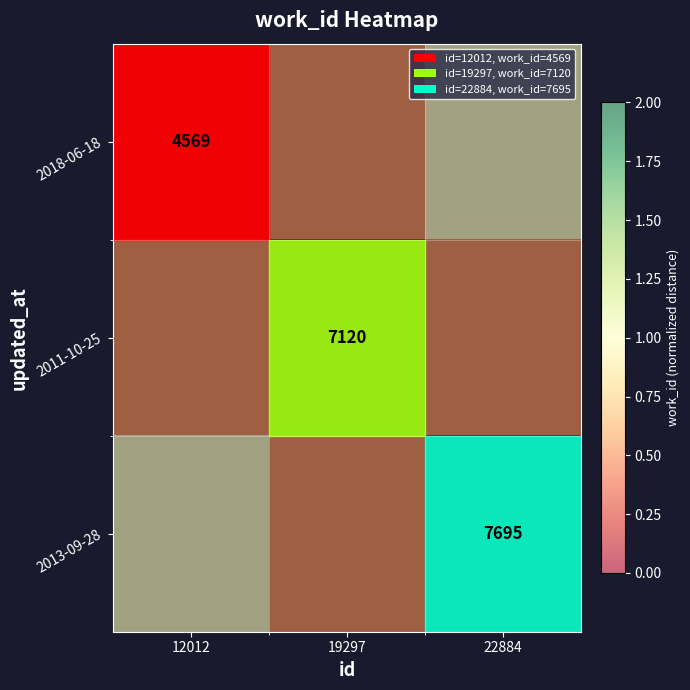

The 2018-06-18 series shows 5988.2 at 12012. True or false?

False